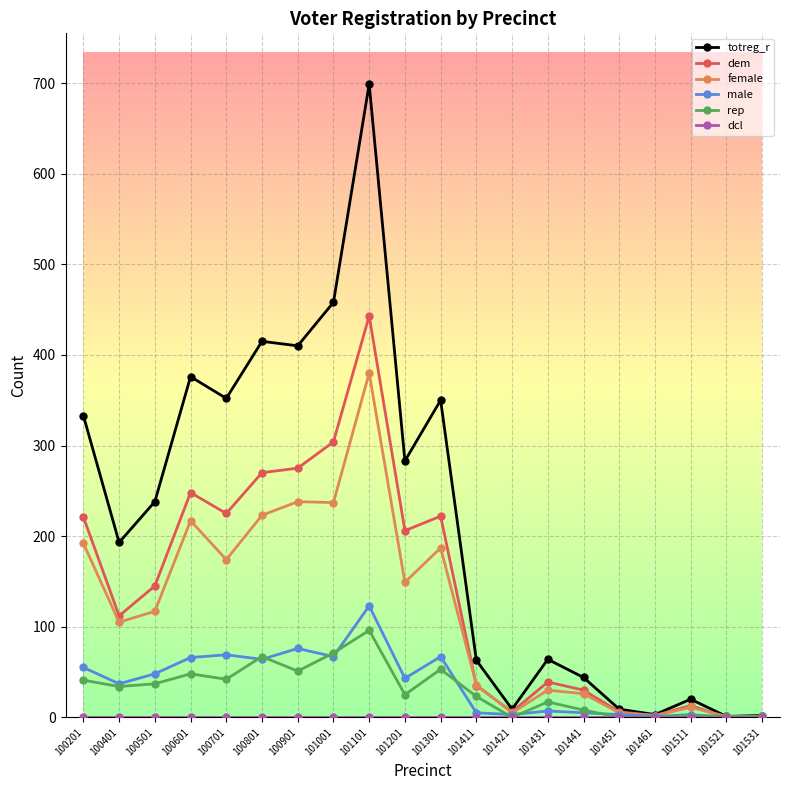

How many categories are shown in the chart?

20